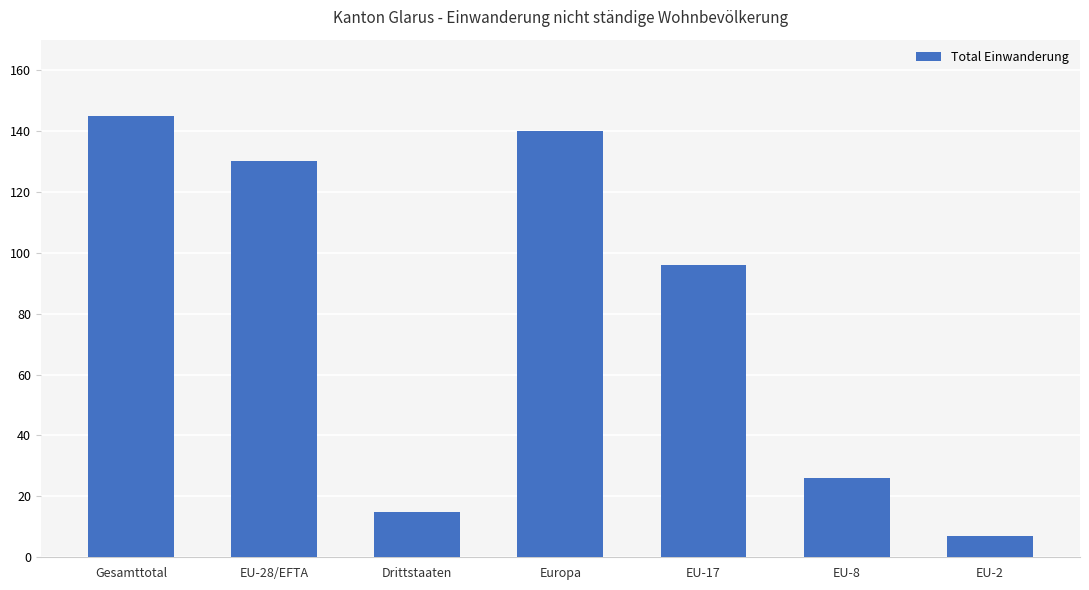

Reading right to left, what are all the values shown in this chart?

7	26	96	140	15	130	145